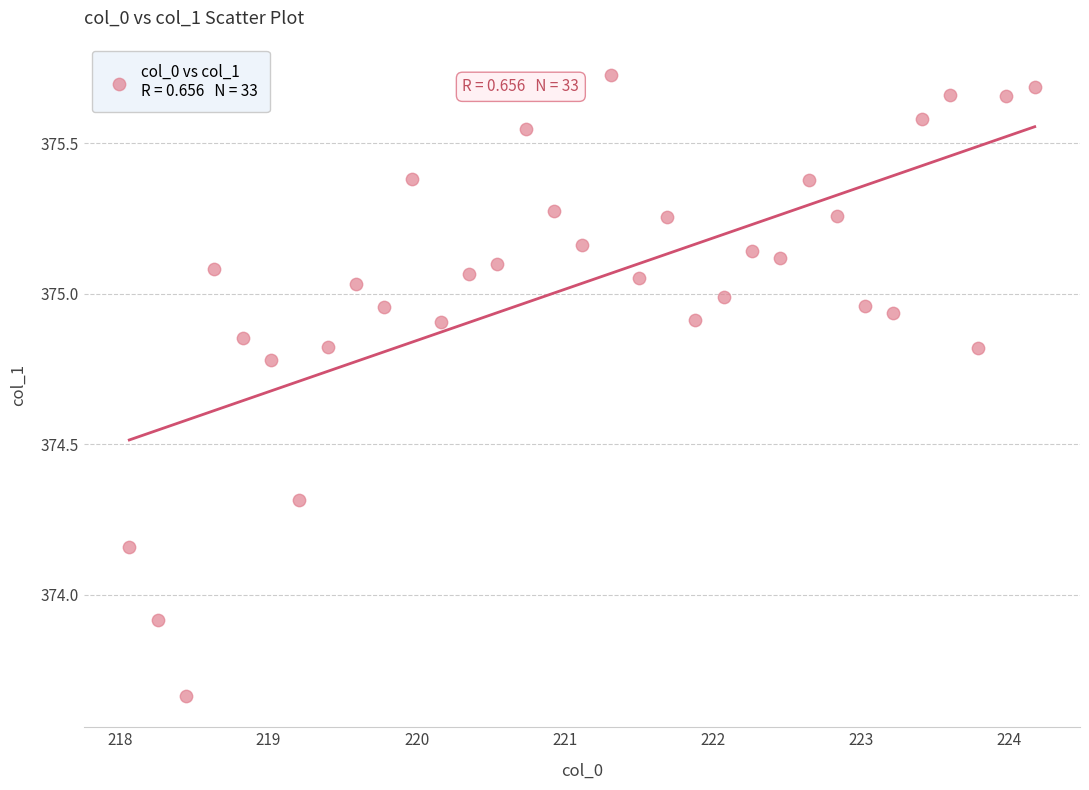

What is the range of X values (max minus min)?

6.1